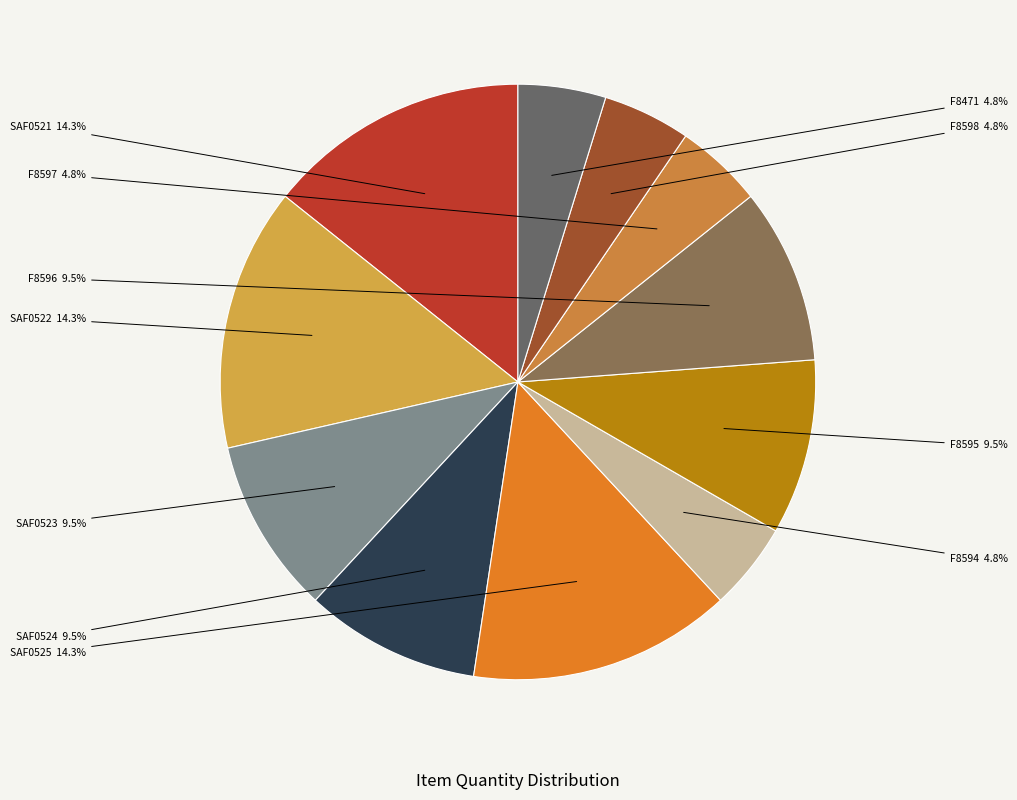

Do F8596 and F8598 together represent more than half of the pie?

No